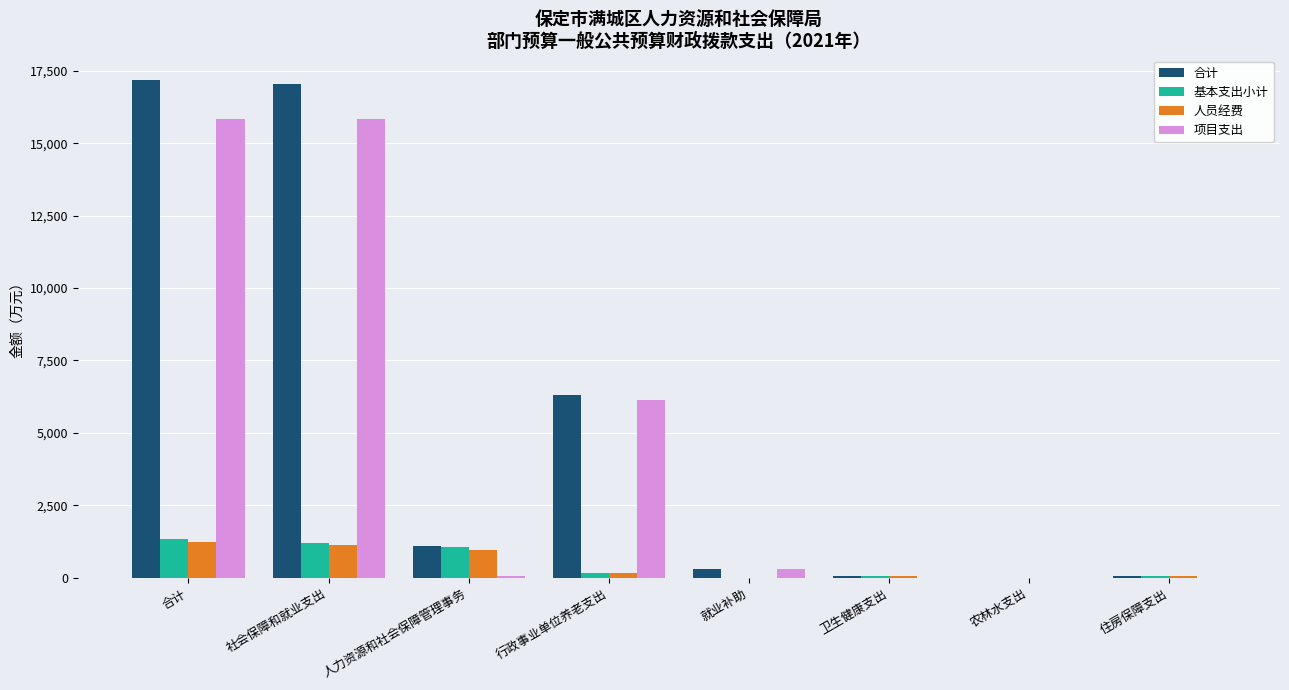

Which series changed the most between 合计 and 就业补助?

合计